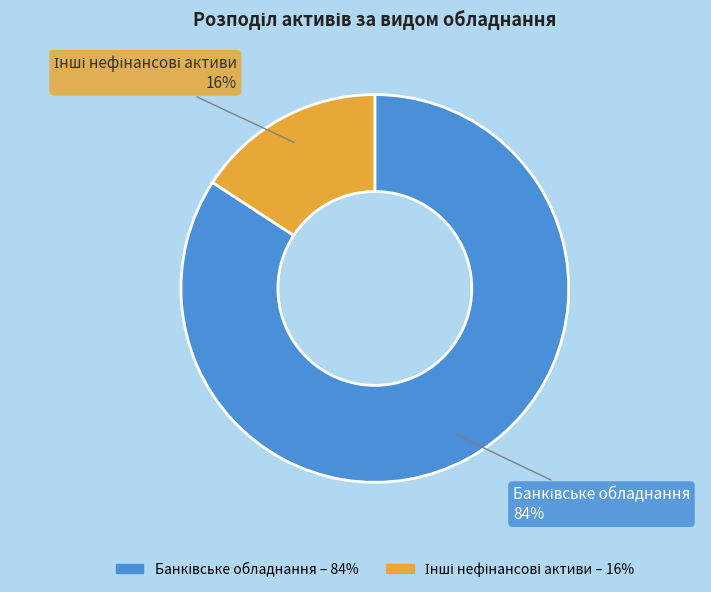

To the nearest percent, what is the difference between the largest and smallest slice percentages?

68%